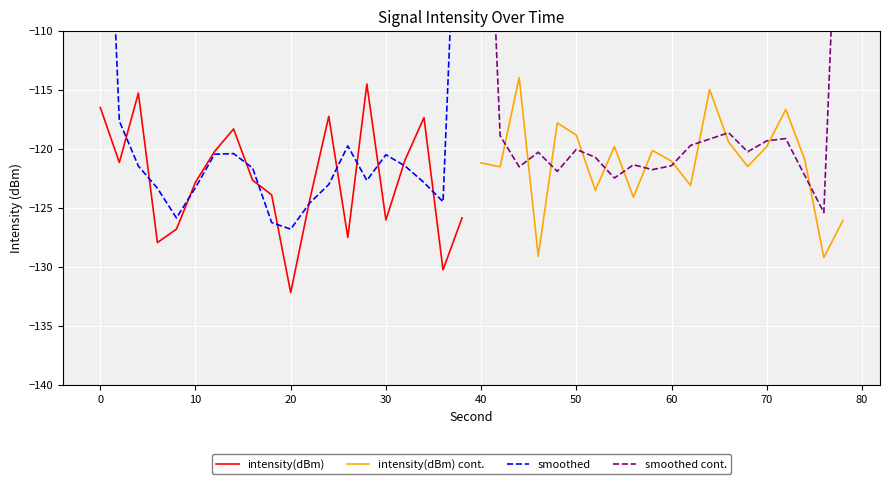

What is the minimum value shown in the chart?

-132.2